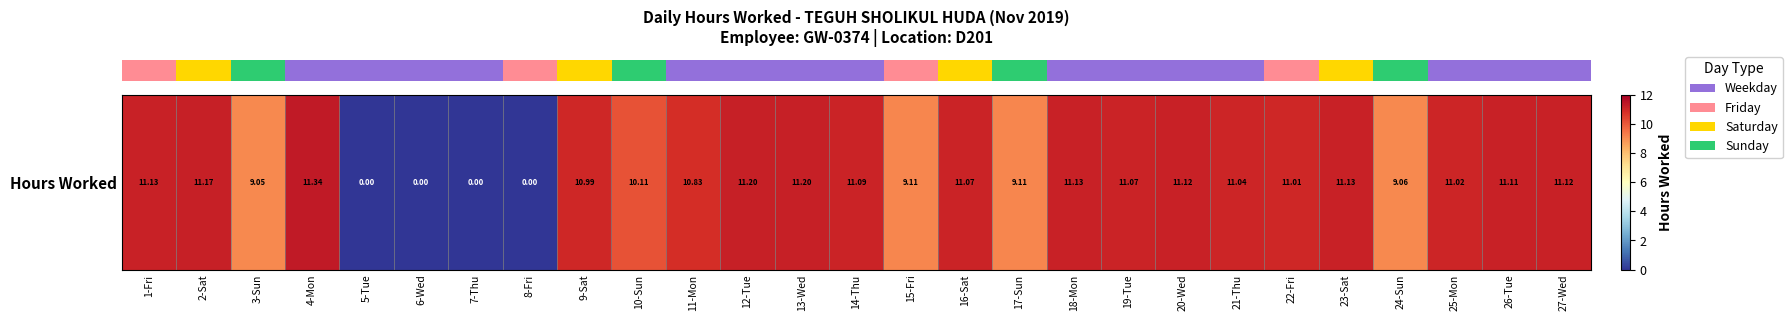

What value does the data have at 19-Tue?

11.1